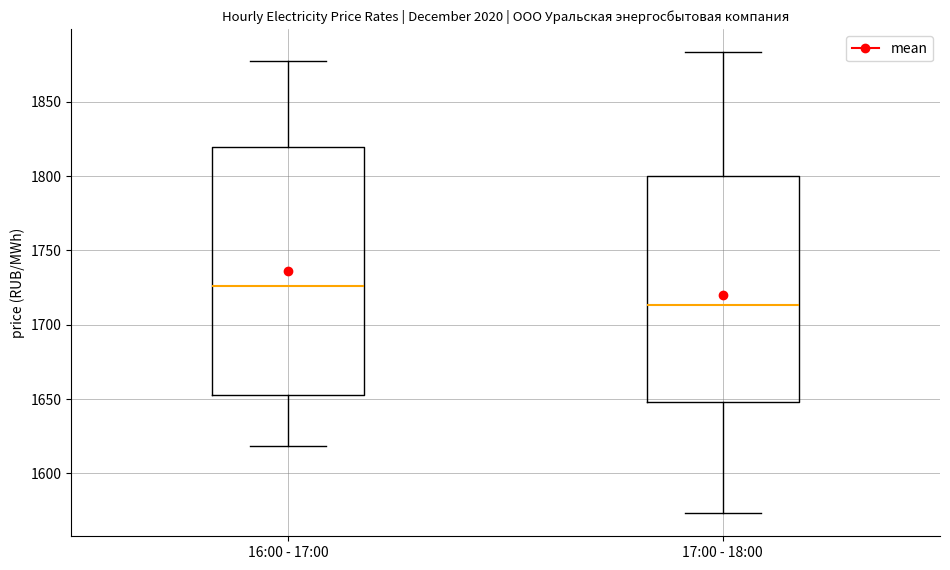

Which box is the tallest, from its lower edge to its upper edge?

16:00 - 17:00